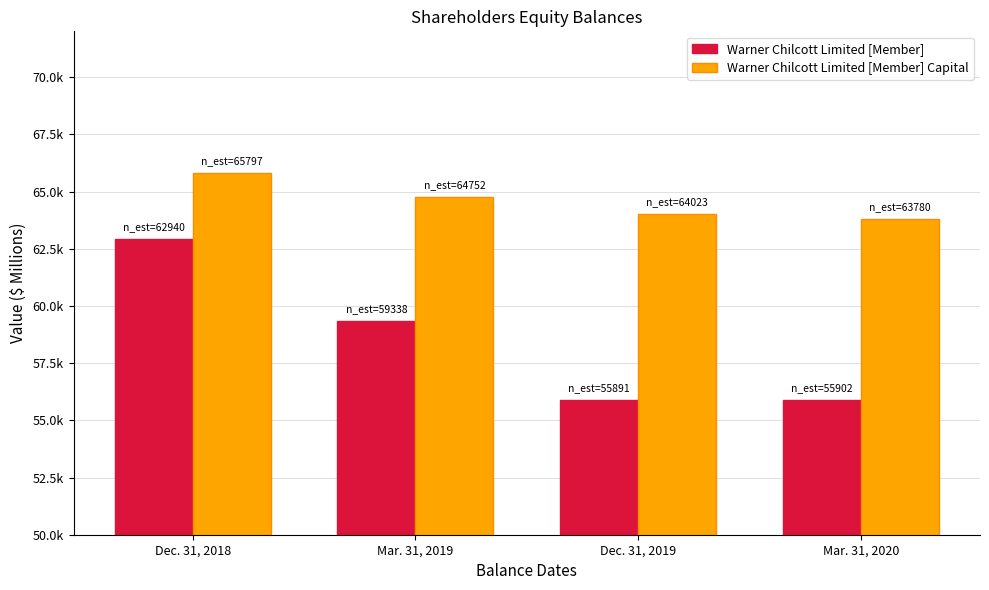

What is the maximum value for Warner Chilcott Limited [Member]?

62940.3